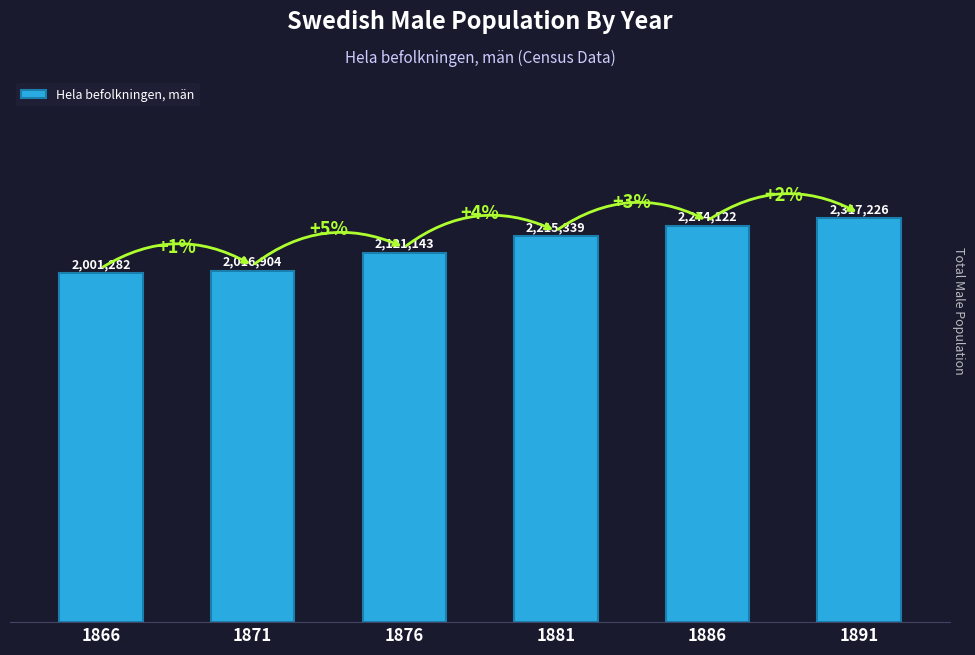

Which has a higher value, 1876 or 1866?

1876